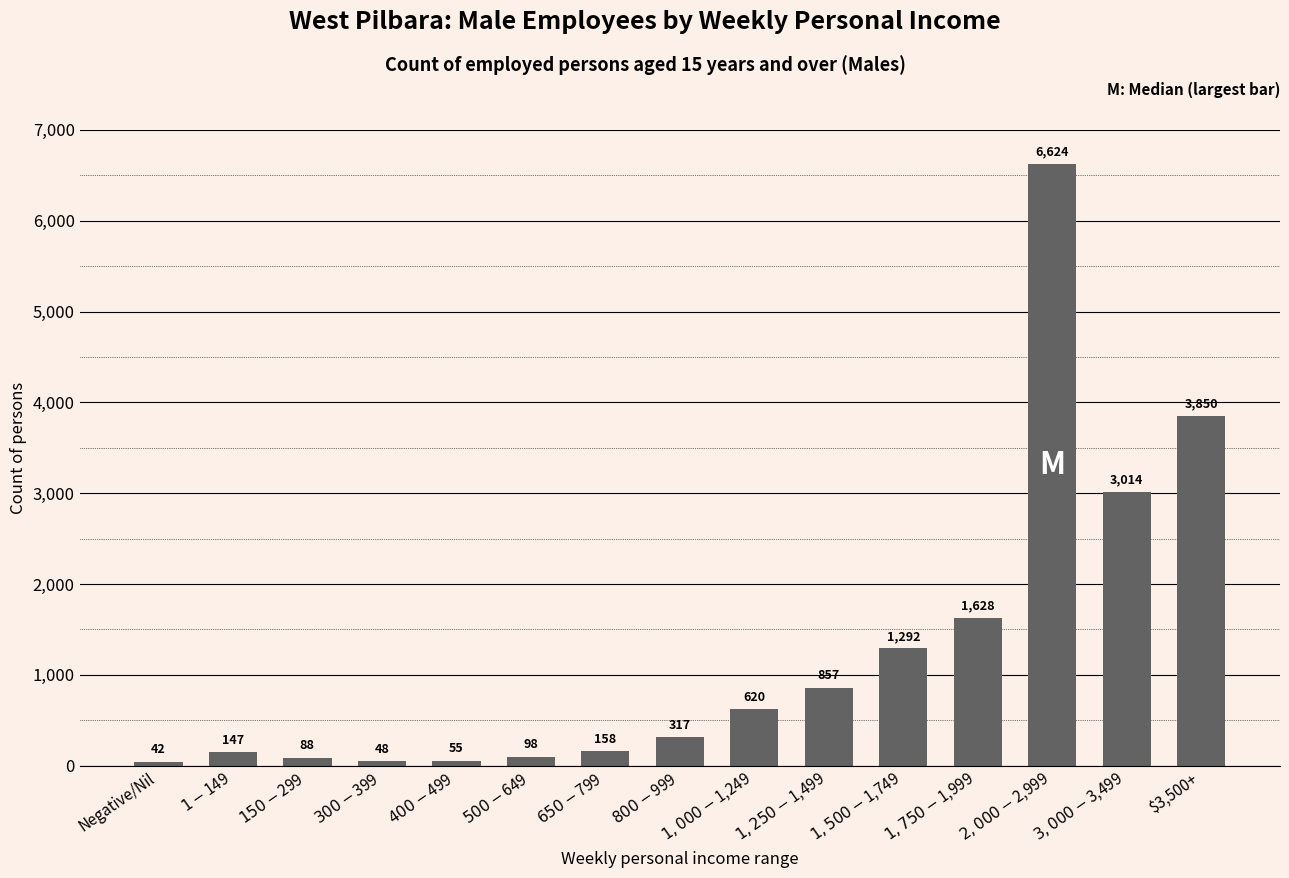

Reading left to right, transcribe all the data shown in this chart.

42	147	88	48	55	98	158	317	620	857	1292	1628	6624	3014	3850